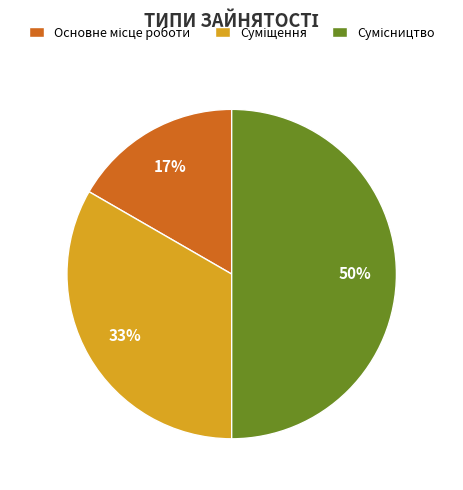

To the nearest percent, what is the difference between the largest and smallest slice percentages?

33%